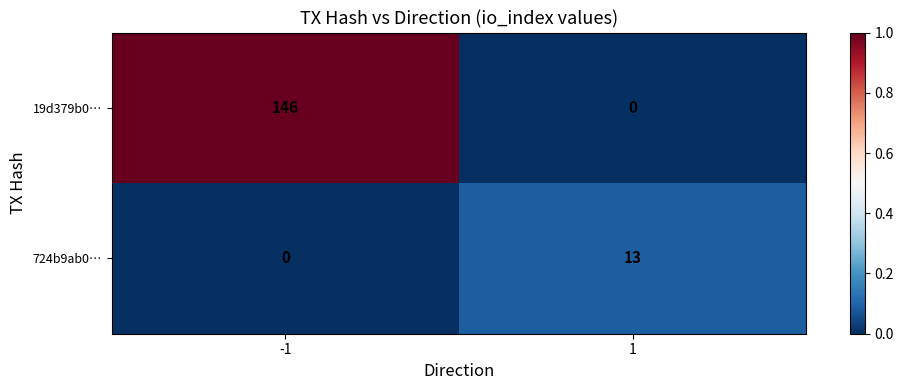

What is the average value of the 19d379b0… series?

73